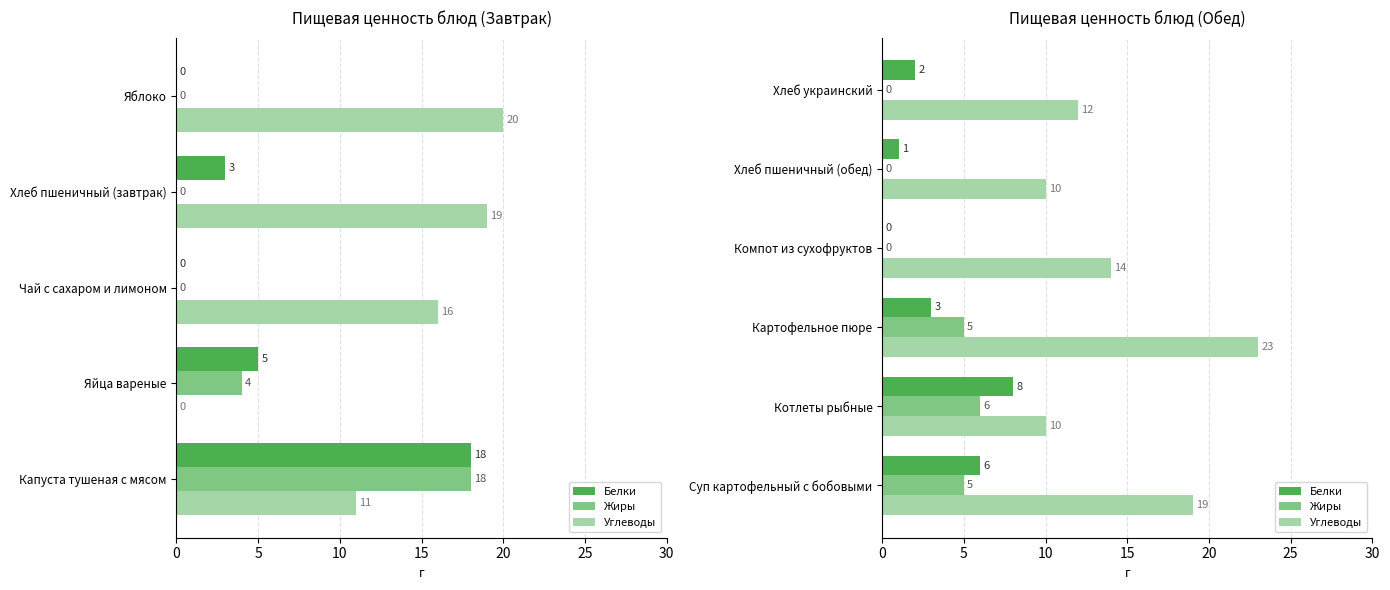

True or false: Белки has a value of 13 at Котлеты рыбные.

False